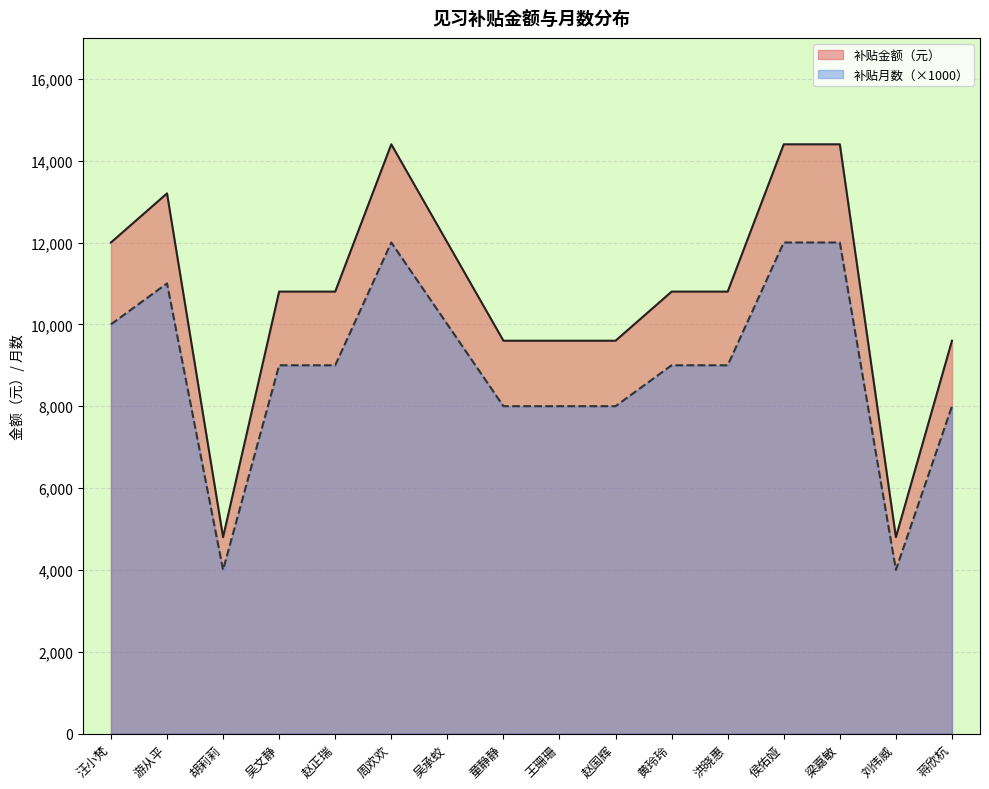

Which label corresponds to the smallest value in the chart?

胡莉莉